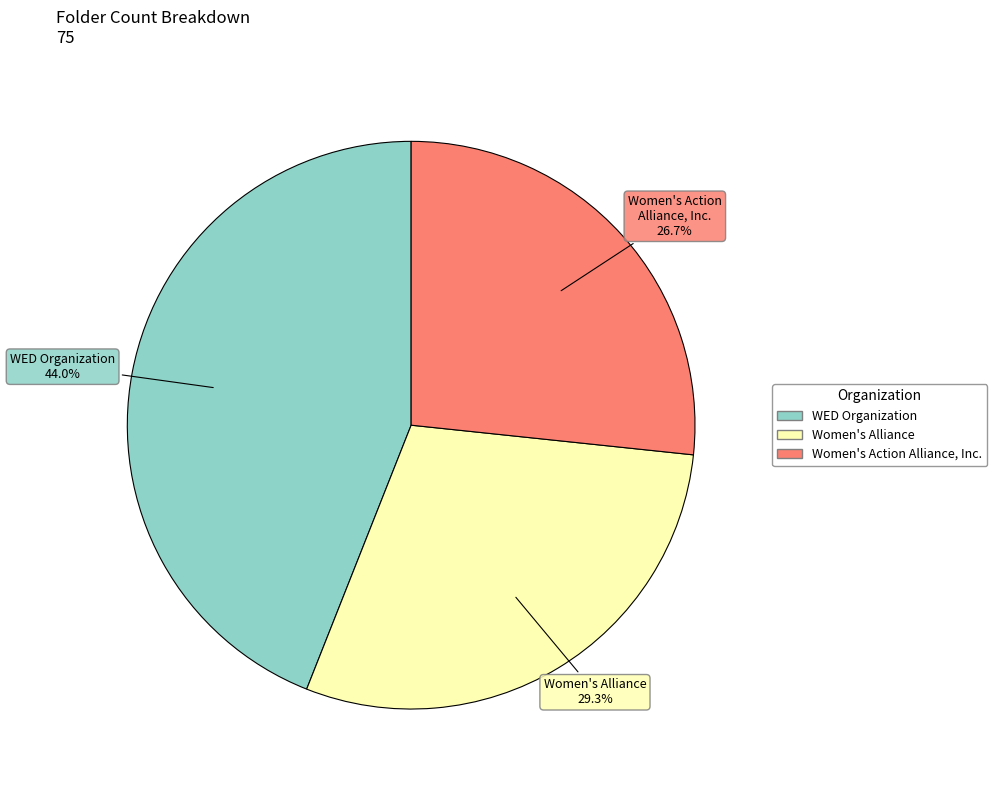

Count the number of slices in the pie.

3